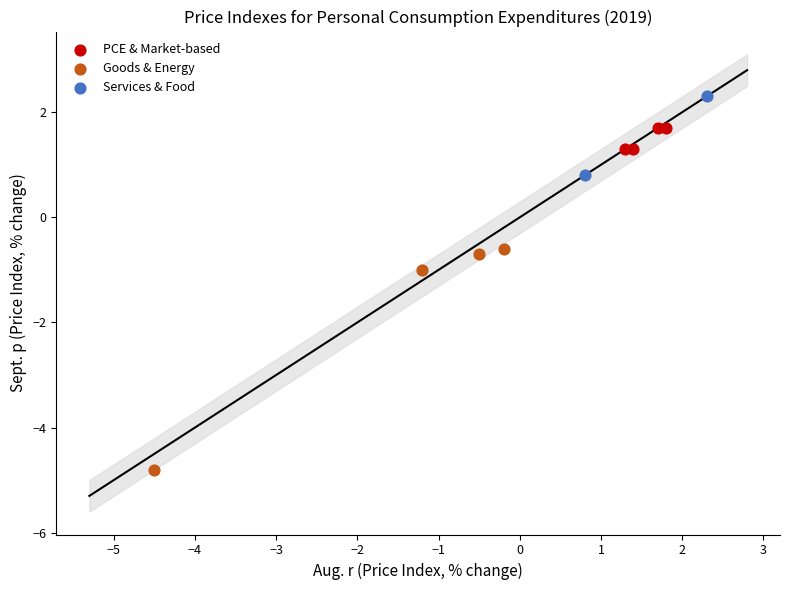

What are all the series names shown in the legend?

PCE & Market-based, Goods & Energy, Services & Food